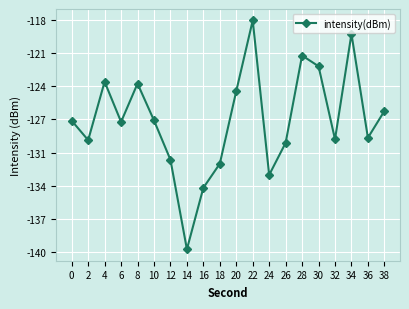

What is the difference between the second highest and minimum values?

20.4